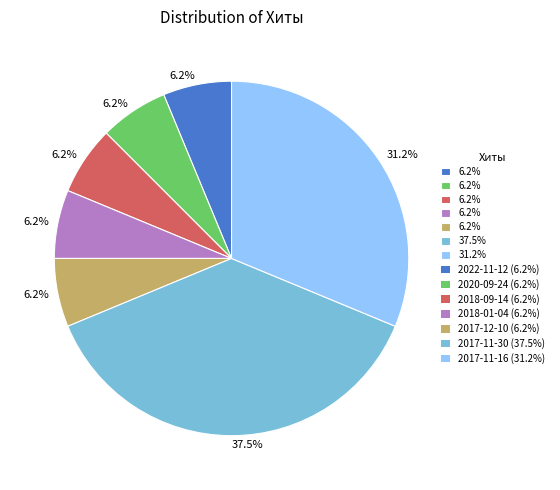

Is there a majority slice in this chart?

No